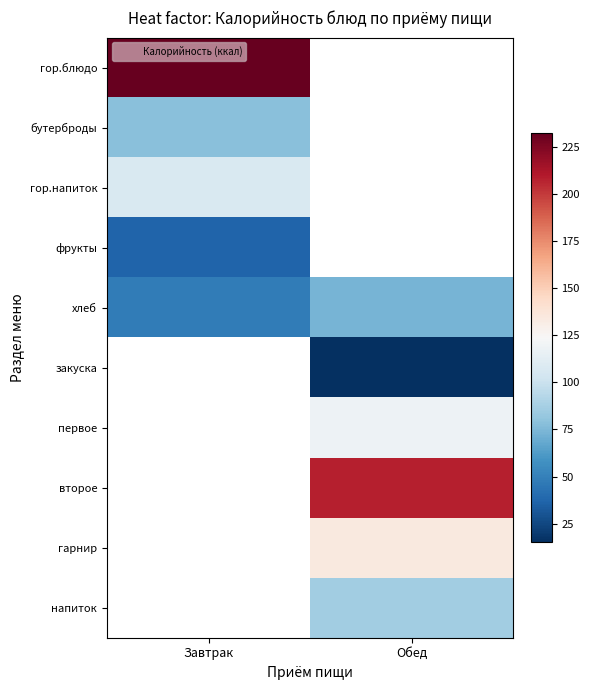

Which label corresponds to the smallest value in the chart?

Обед